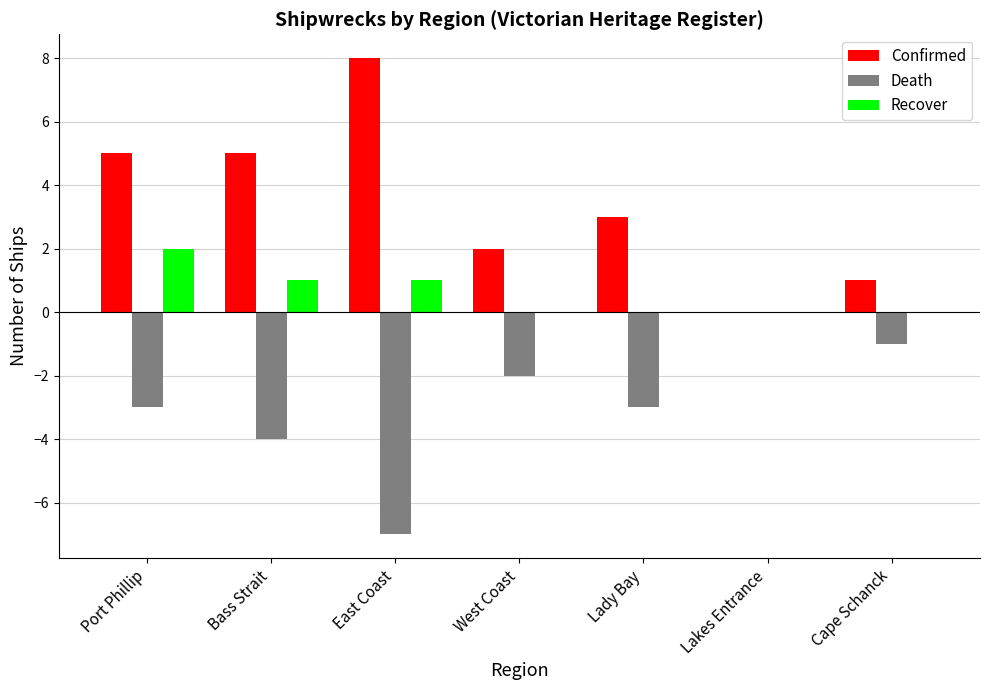

Reading left to right, what are all the values shown in this chart?

Confirmed: Port Phillip=5	Bass Strait=5	East Coast=8	West Coast=2	Lady Bay=3	Lakes Entrance=0	Cape Schanck=1
Death: Port Phillip=-3	Bass Strait=-4	East Coast=-7	West Coast=-2	Lady Bay=-3	Lakes Entrance=0	Cape Schanck=-1
Recover: Port Phillip=2	Bass Strait=1	East Coast=1	West Coast=0	Lady Bay=0	Lakes Entrance=0	Cape Schanck=0